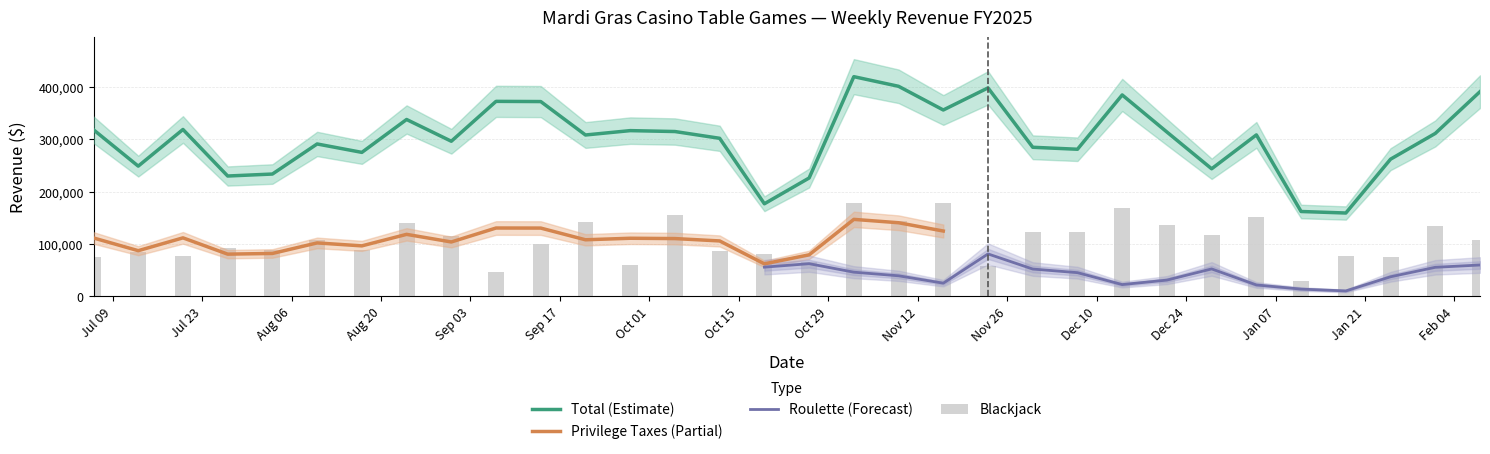

Which series has the largest range (max minus min)?

Total